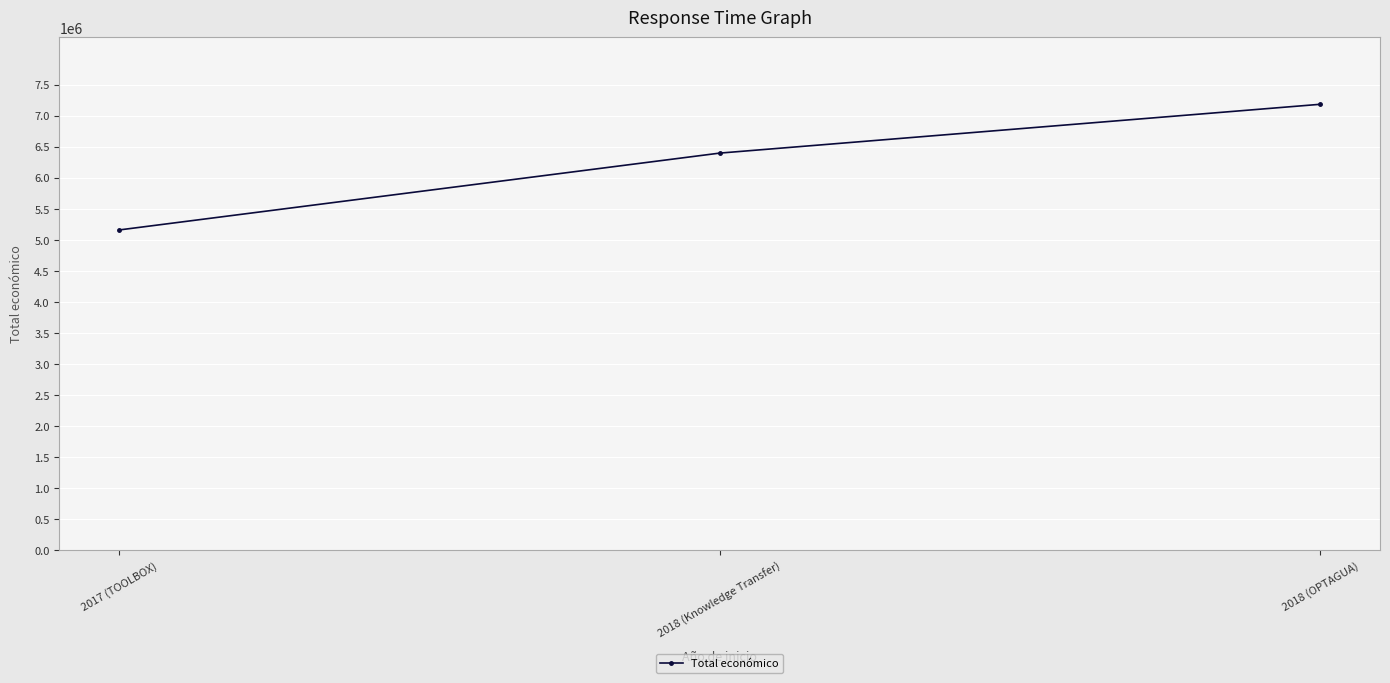

At which category does the chart reach its minimum across all series?

2017 (TOOLBOX)